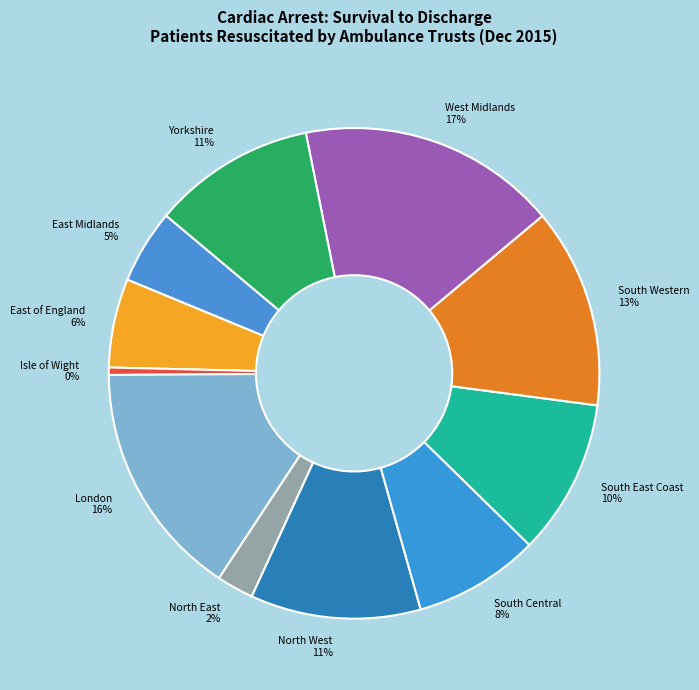

To the nearest percent, what portion does South Western represent?

13%